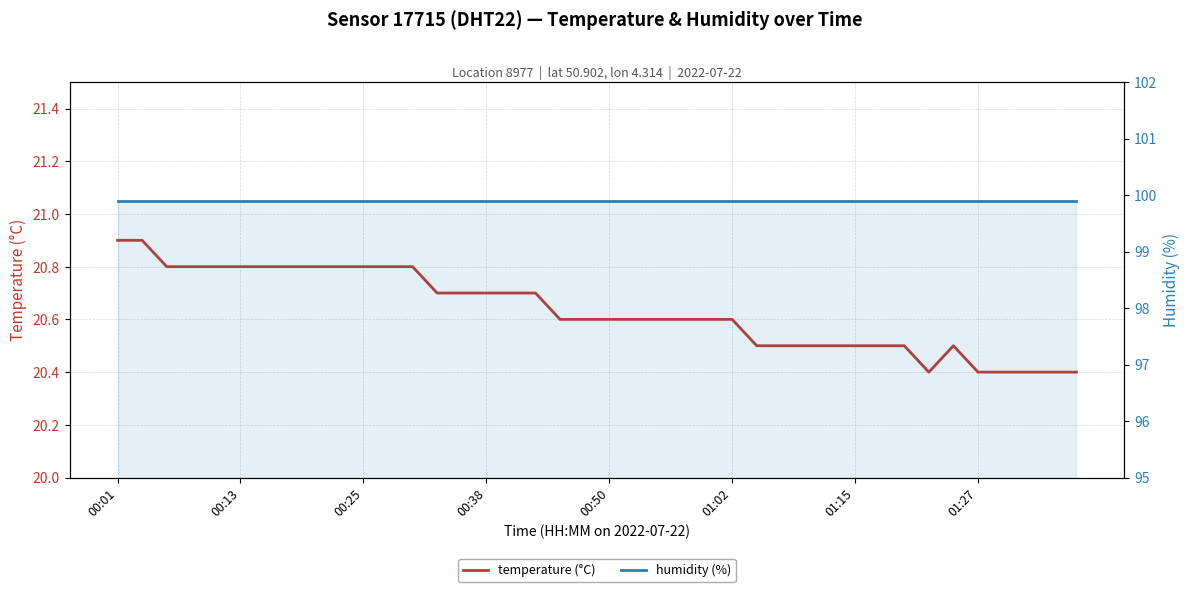

Which category has the highest value across all series?

00:01